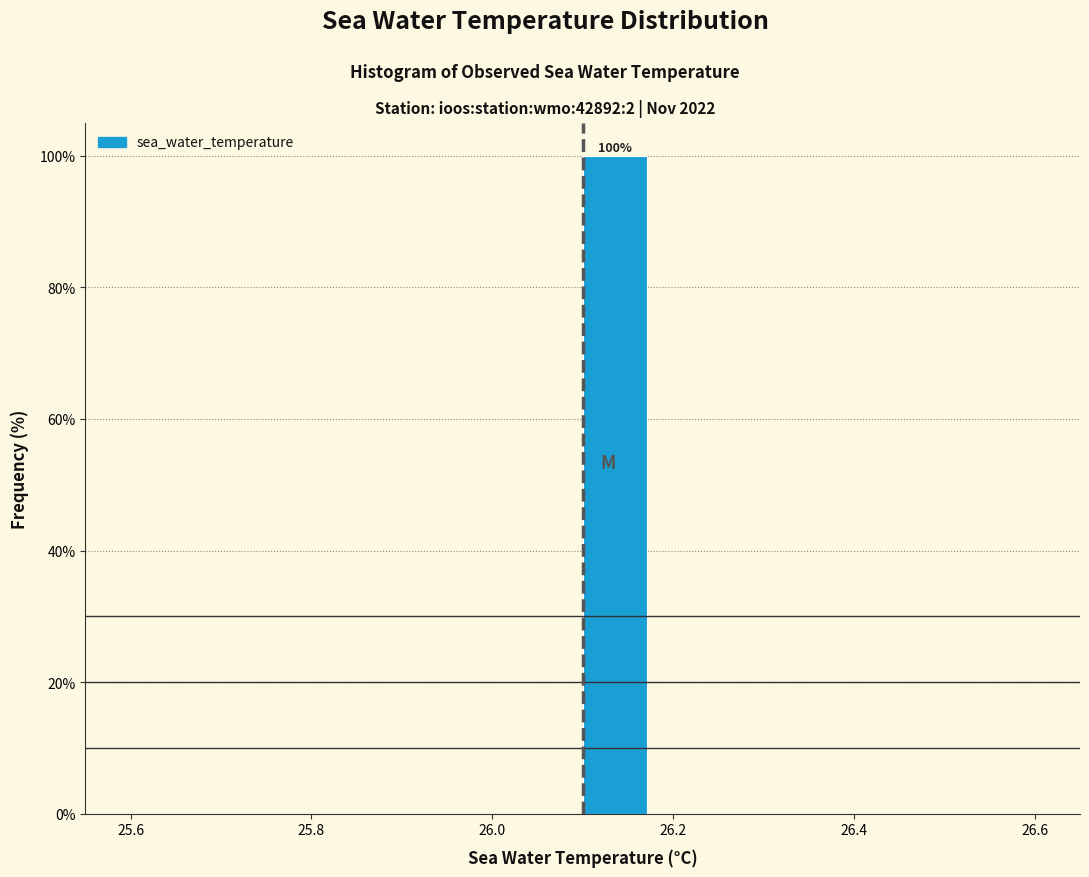

Read against the x-axis, roughly where is the centre of the tallest bar?

26.14